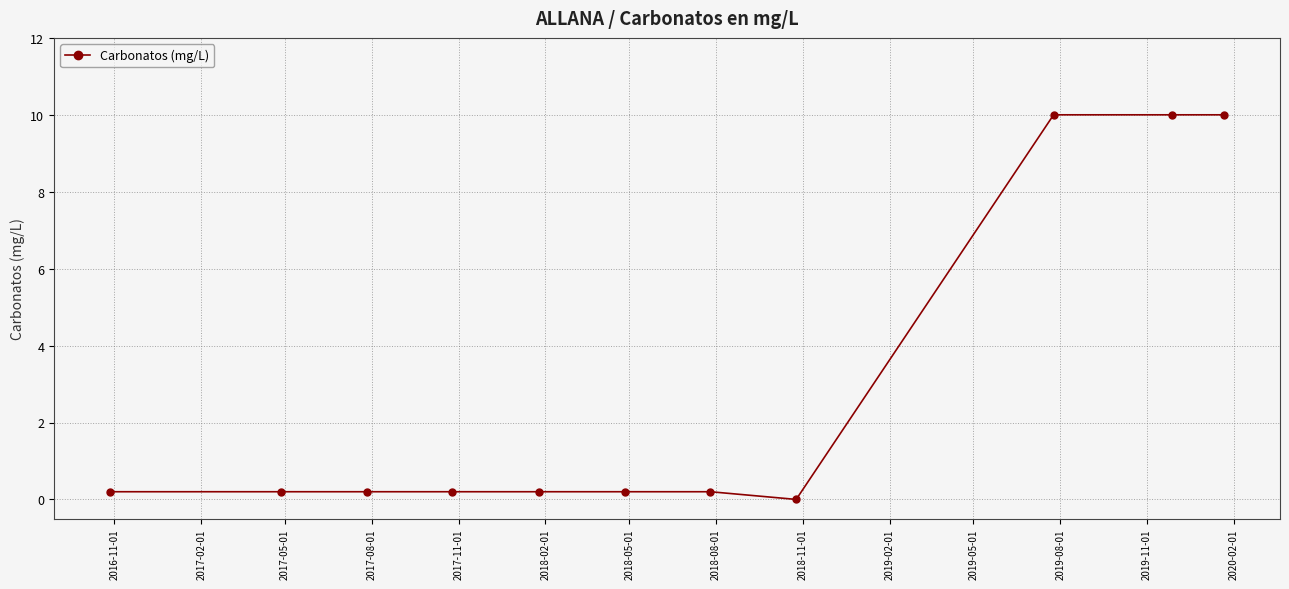

What is the difference between the maximum and second lowest values?

9.8